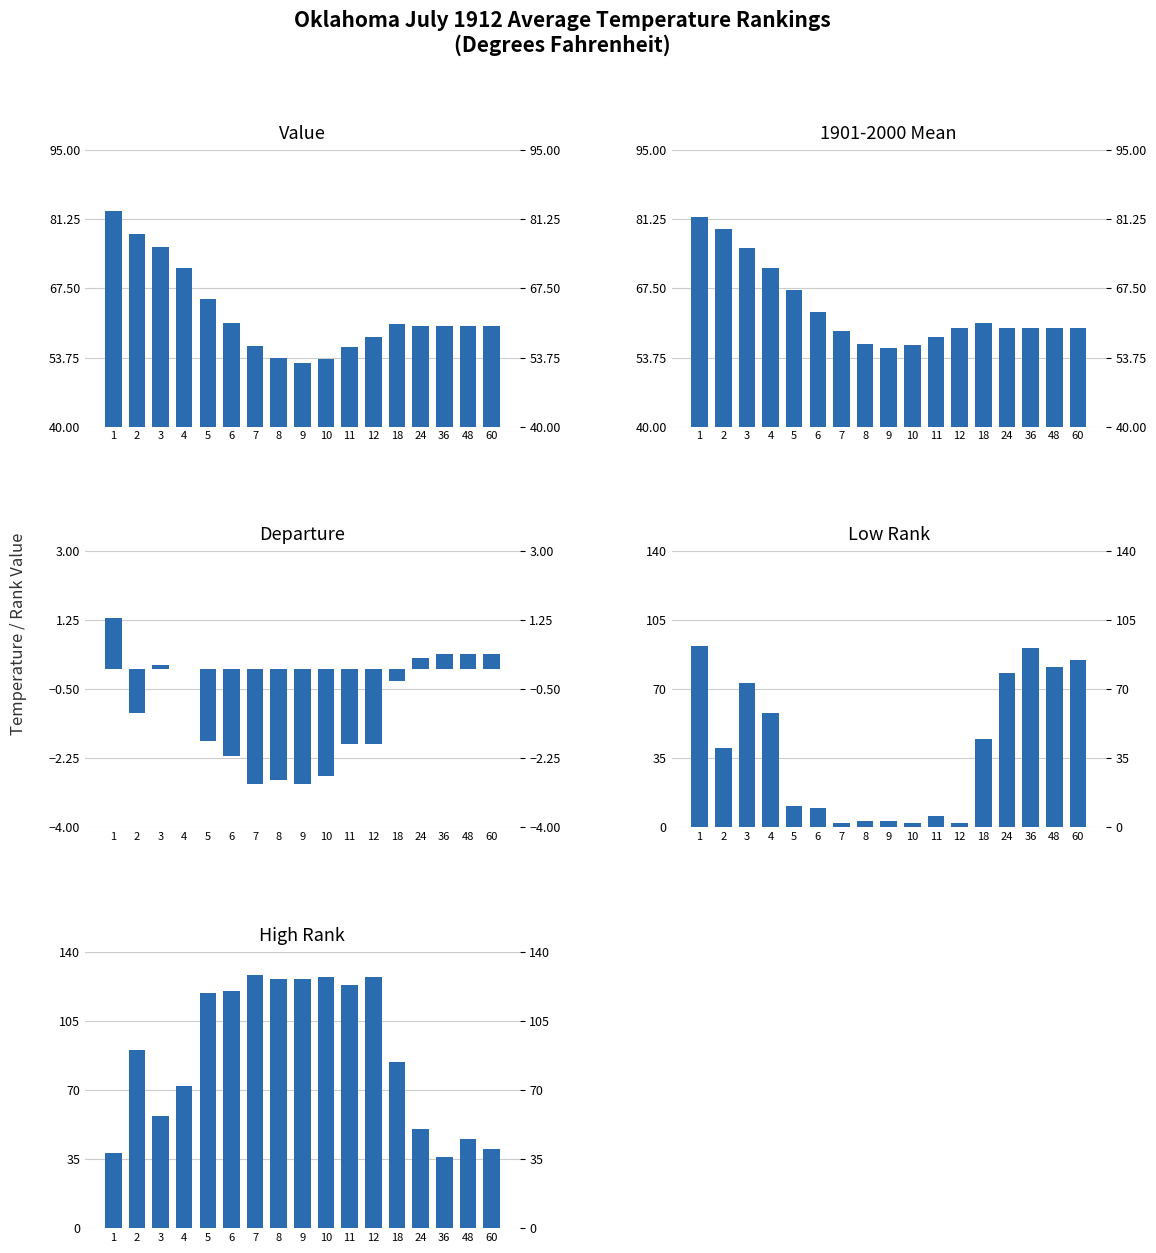

How many data points in Departure are above -1?

8